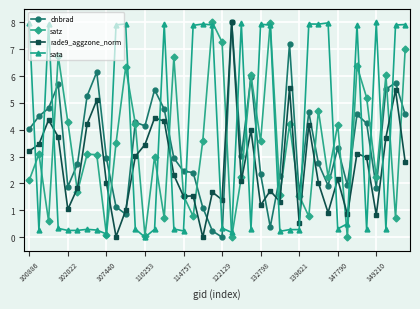

How many lines are shown in the chart?

4